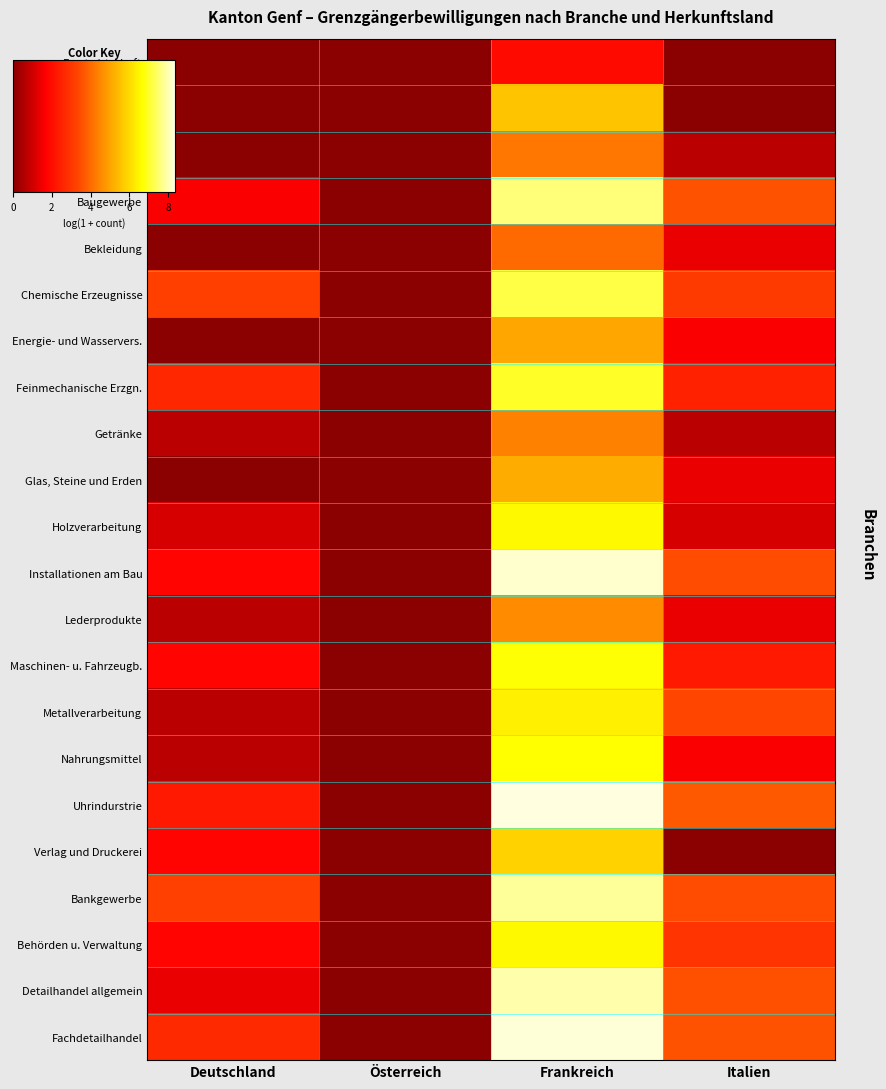

Which has a higher value, Österreich or Frankreich?

Frankreich